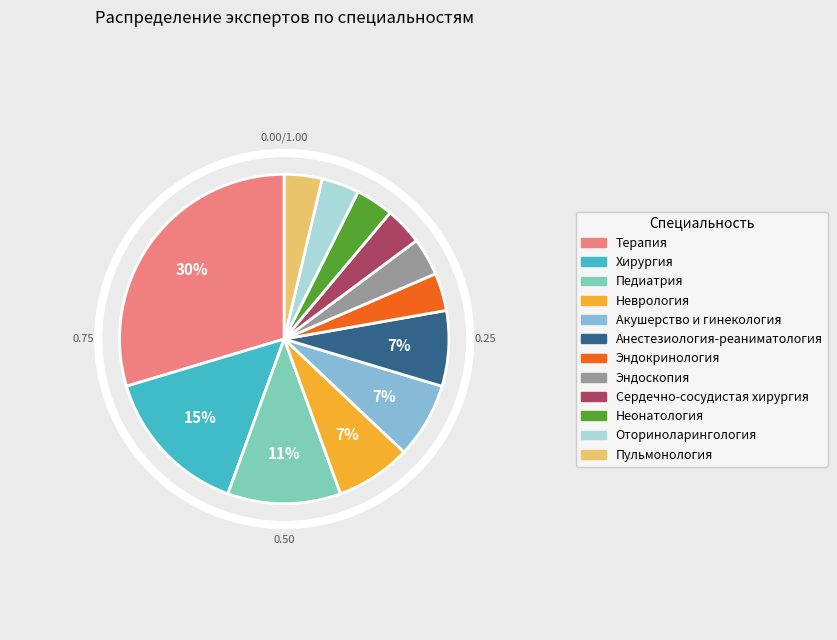

Does any single category account for the majority?

No